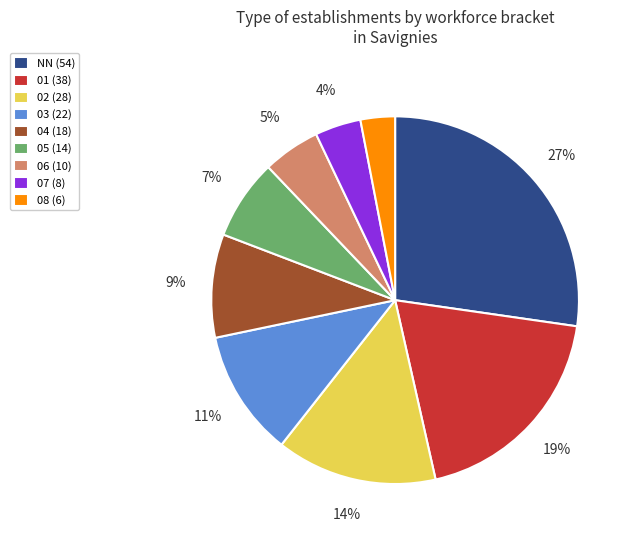

Which has a higher value, 04 or 05?

04